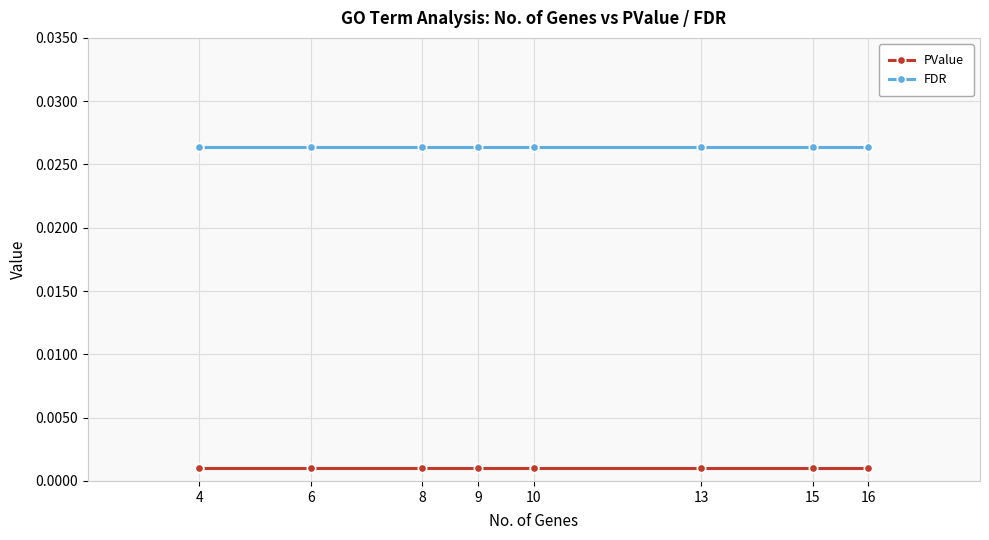

True or false: PValue has more than 0 interior local peaks.

False